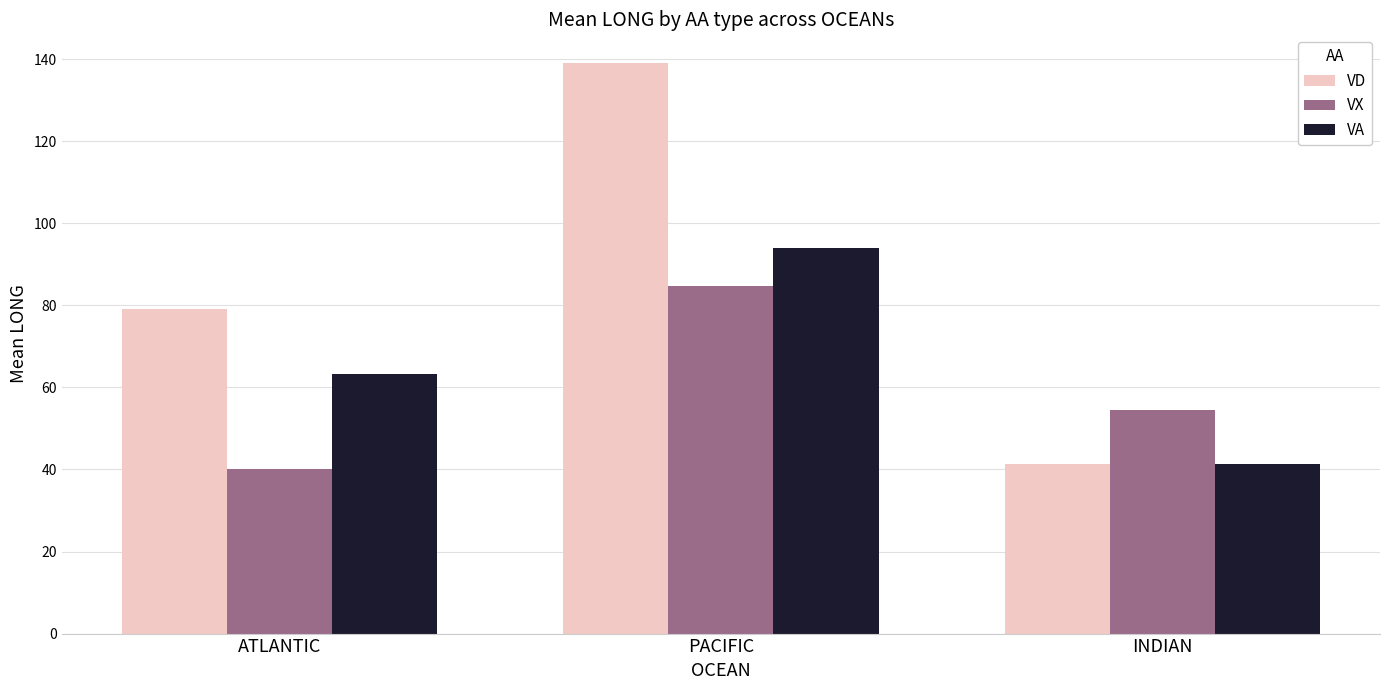

At PACIFIC, list the series in order from smallest to largest.

VX, VA, VD